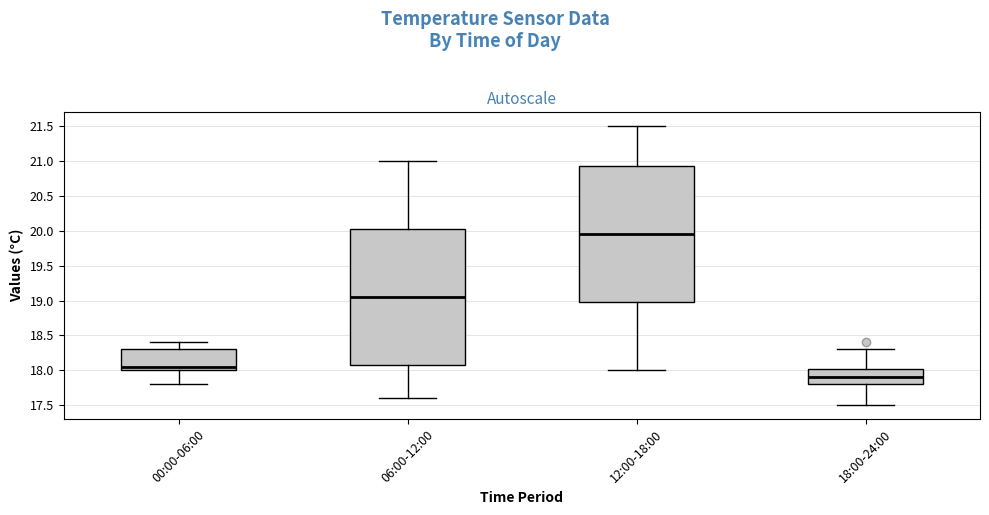

Where does the median line of the box for 18:00-24:00 sit on the y-axis? The values are not printed on the chart, so give them approximately, as read against the axis.

17.90